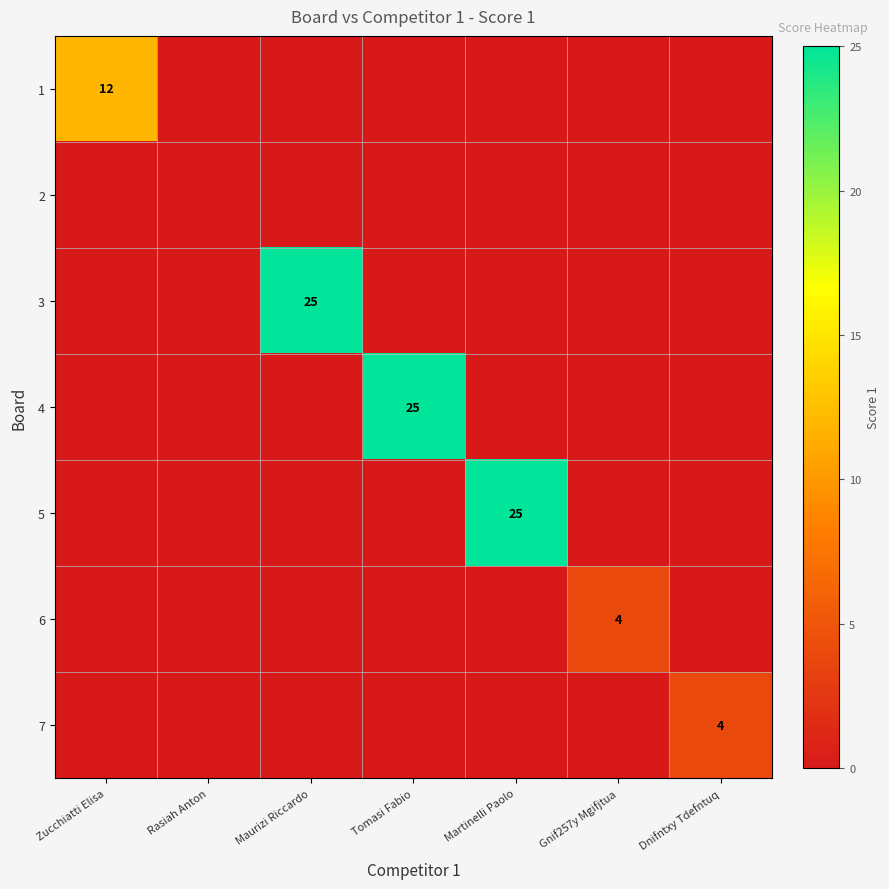

What is the difference between the highest and lowest values at Zucchiatti Elisa?

12